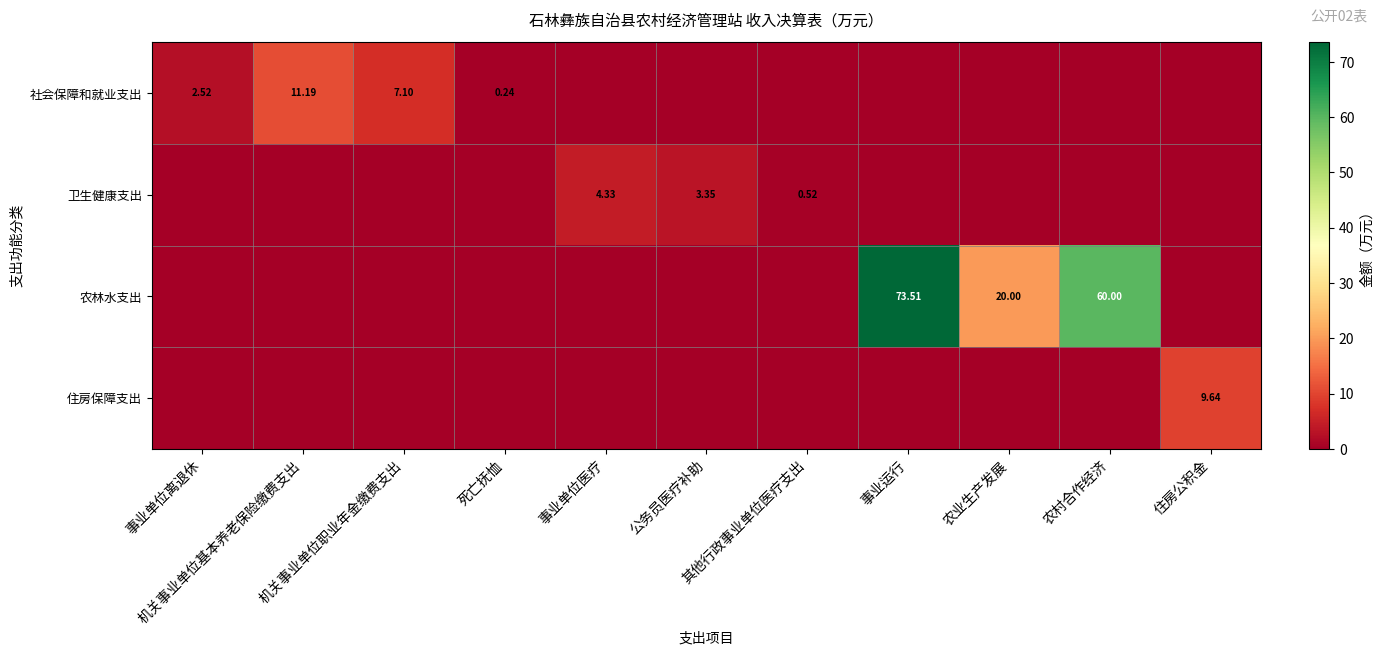

What is the total value across all series at 事业单位离退休?

2.5